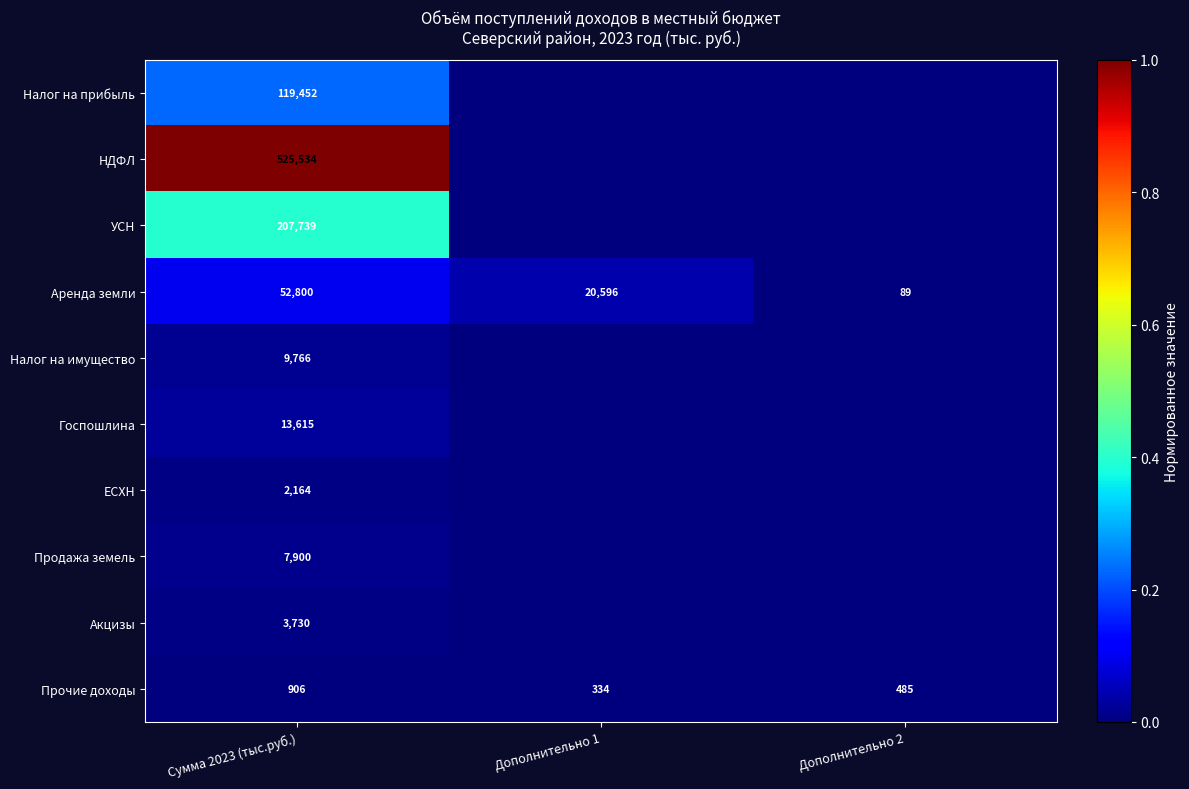

What is the spread (max minus min) of values at Сумма 2023 (тыс.руб.)?

524628